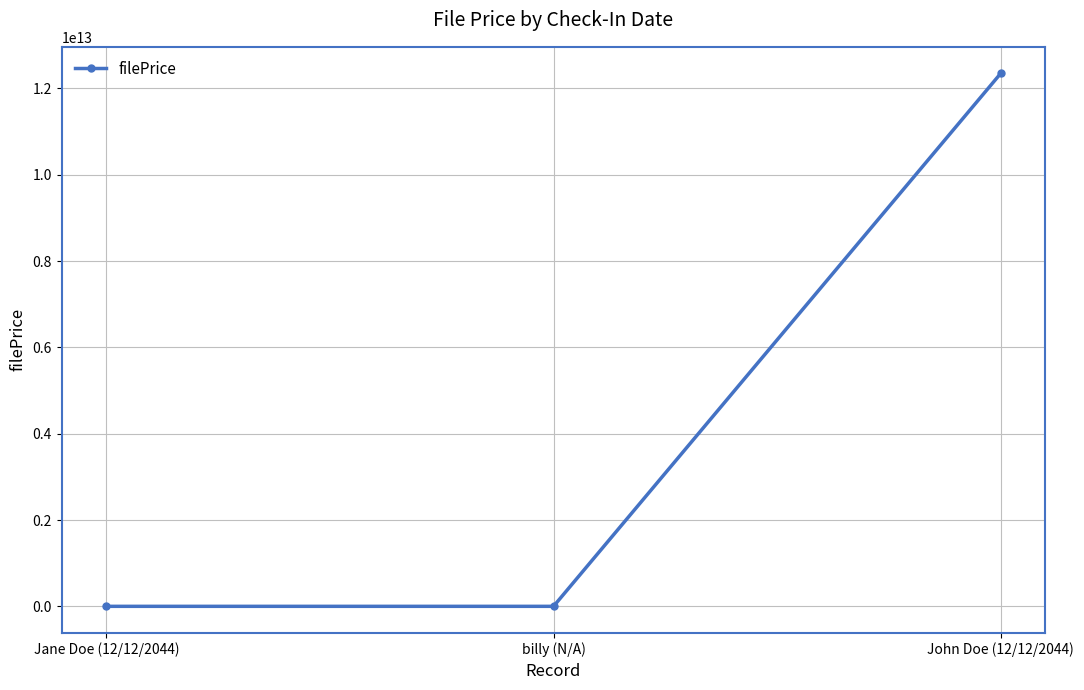

How many data points are less than 34?

1